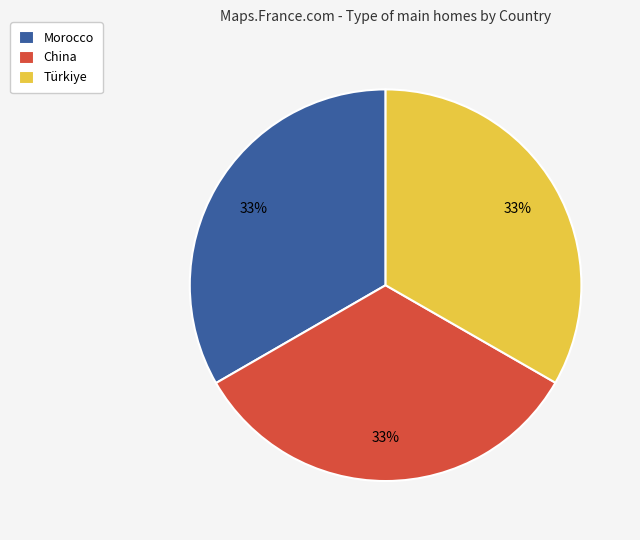

Approximately how many times larger is the value at Morocco compared to China?

1.0